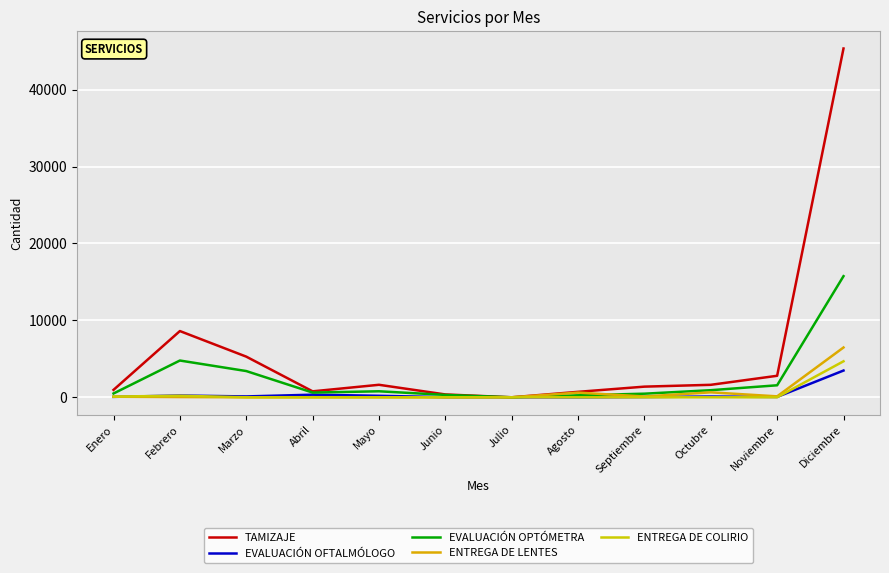

Reading right to left, what are all the values shown in this chart?

TAMIZAJE: Diciembre=45349	Noviembre=2796	Octubre=1622	Septiembre=1385	Agosto=709	Julio=0	Junio=370	Mayo=1625	Abril=774	Marzo=5287	Febrero=8611	Enero=965
EVALUACIÓN OFTALMÓLOGO: Diciembre=3478	Noviembre=46	Octubre=97	Septiembre=36	Agosto=0	Julio=0	Junio=13	Mayo=195	Abril=338	Marzo=112	Febrero=227	Enero=55
EVALUACIÓN OPTÓMETRA: Diciembre=15749	Noviembre=1561	Octubre=922	Septiembre=468	Agosto=257	Julio=0	Junio=310	Mayo=780	Abril=614	Marzo=3411	Febrero=4780	Enero=494
ENTREGA DE LENTES: Diciembre=6475	Noviembre=122	Octubre=645	Septiembre=102	Agosto=608	Julio=0	Junio=0	Mayo=0	Abril=0	Marzo=0	Febrero=30	Enero=72
ENTREGA DE COLIRIO: Diciembre=4680	Noviembre=0	Octubre=0	Septiembre=0	Agosto=0	Julio=0	Junio=0	Mayo=0	Abril=0	Marzo=0	Febrero=201	Enero=95